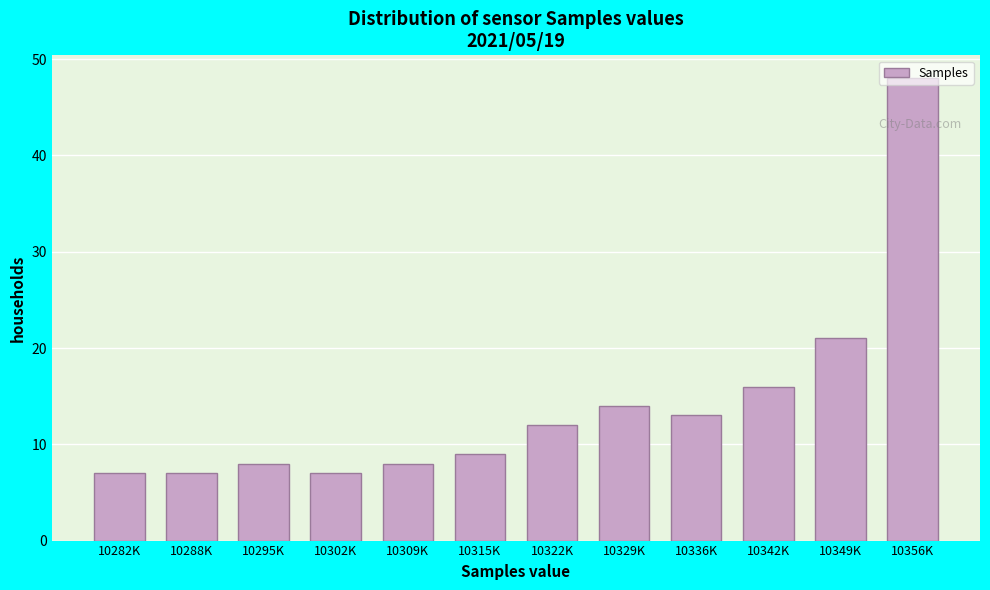

What is the average value?

14